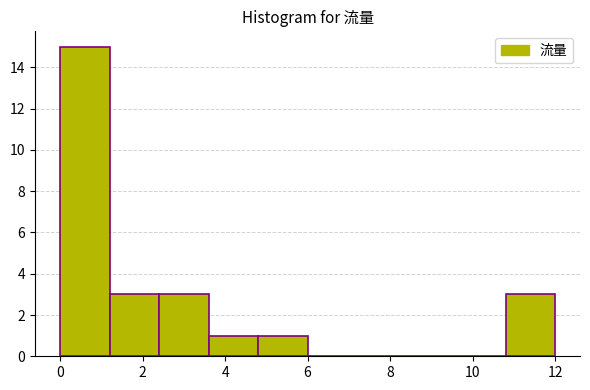

Reading left to right, list every bar in this chart as the range it spans on the x-axis followed by its height. The values are not printed on the chart, so give them approximately, as read against the axis.

0.0 to 1.2: 15
1.2 to 2.4: 3
2.4 to 3.6: 3
3.6 to 4.8: 1
4.8 to 6.0: 1
6.0 to 7.2: 0
7.2 to 8.4: 0
8.4 to 9.6: 0
9.6 to 10.8: 0
10.8 to 12.0: 3